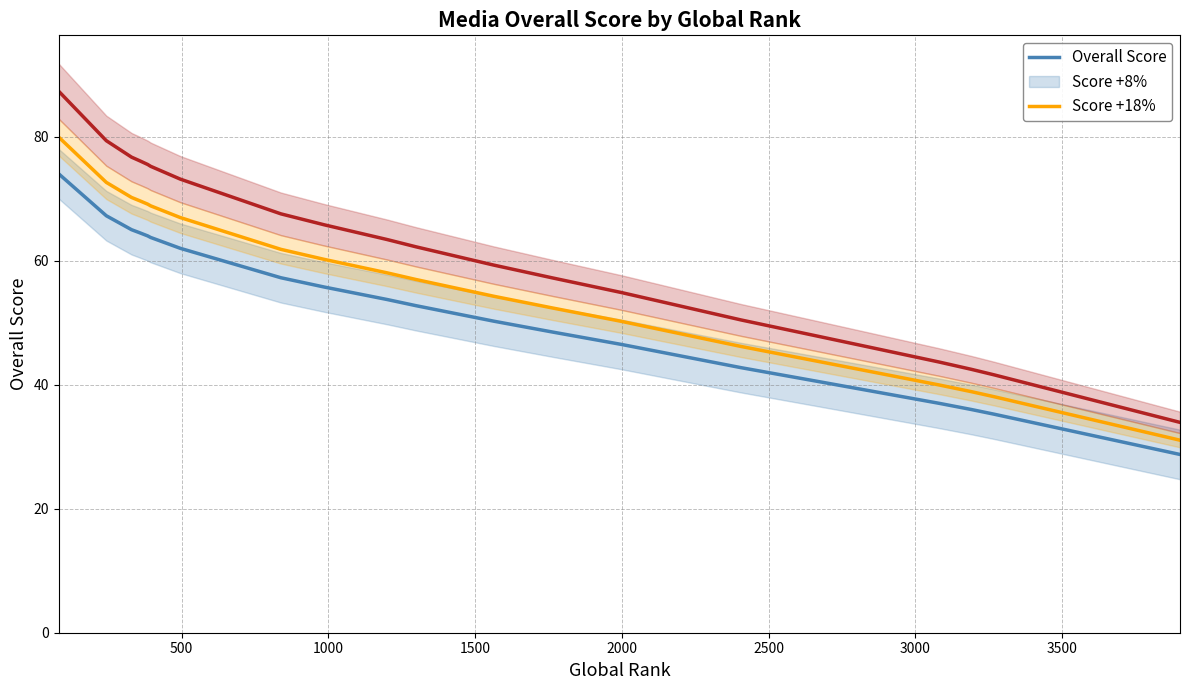

Is it true that Overall Score equals 20.2 at 21?

False